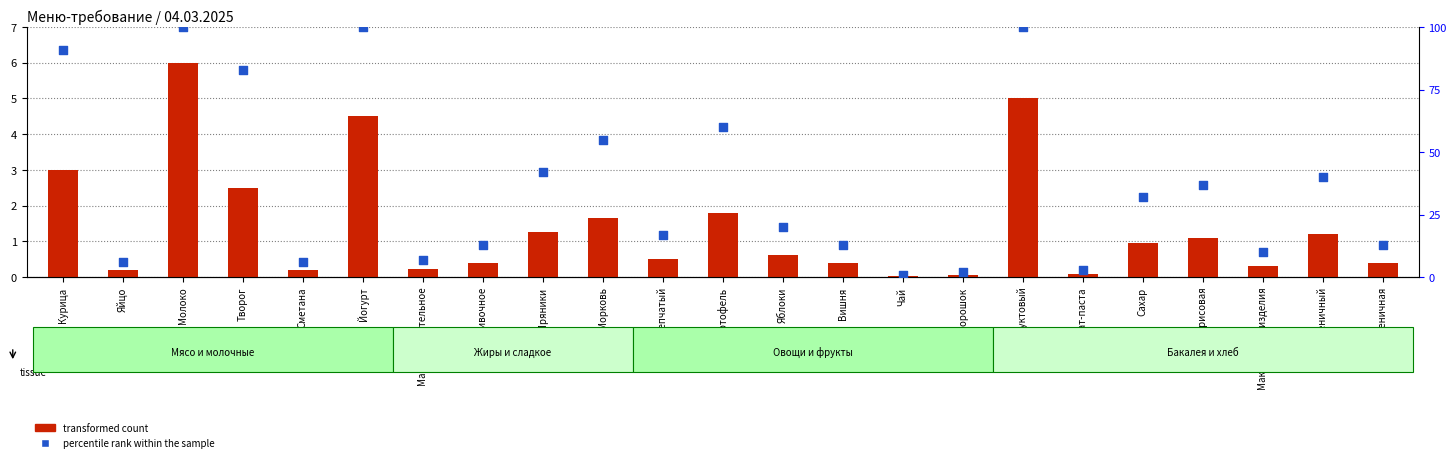

What is the total value across all series at Курица?

94.0